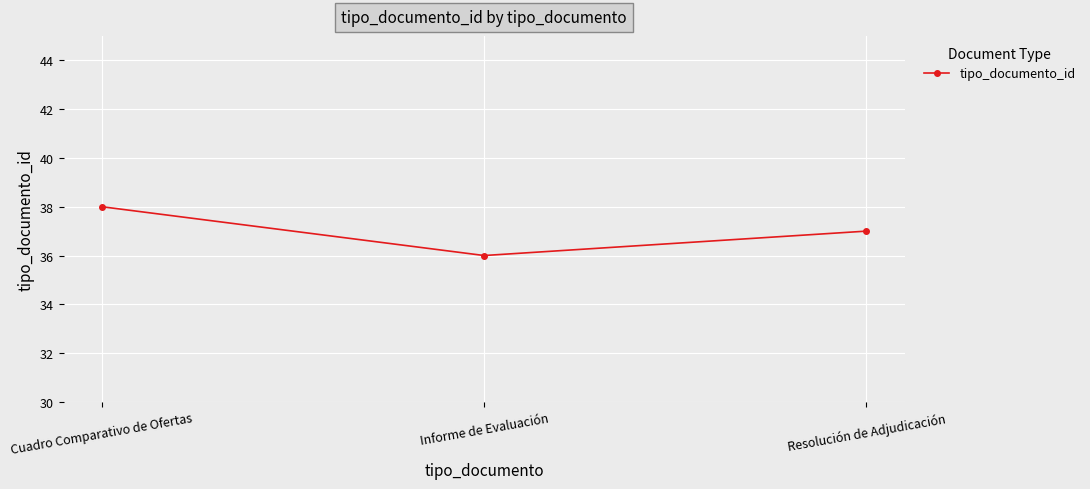

How many series are shown in this chart?

1